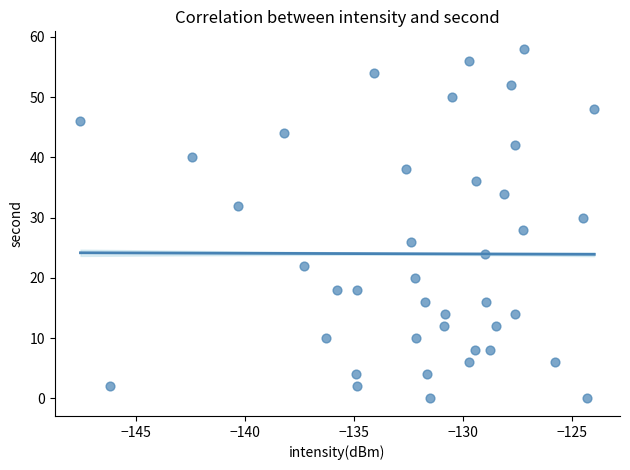

What is the range of Y values (max minus min)?

58